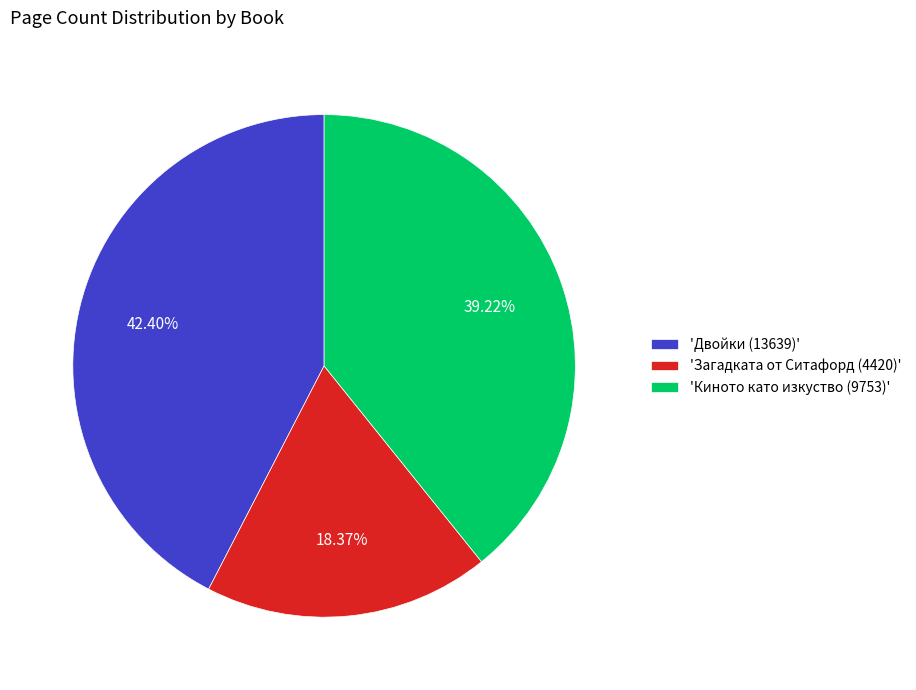

Count the number of slices in the pie.

3